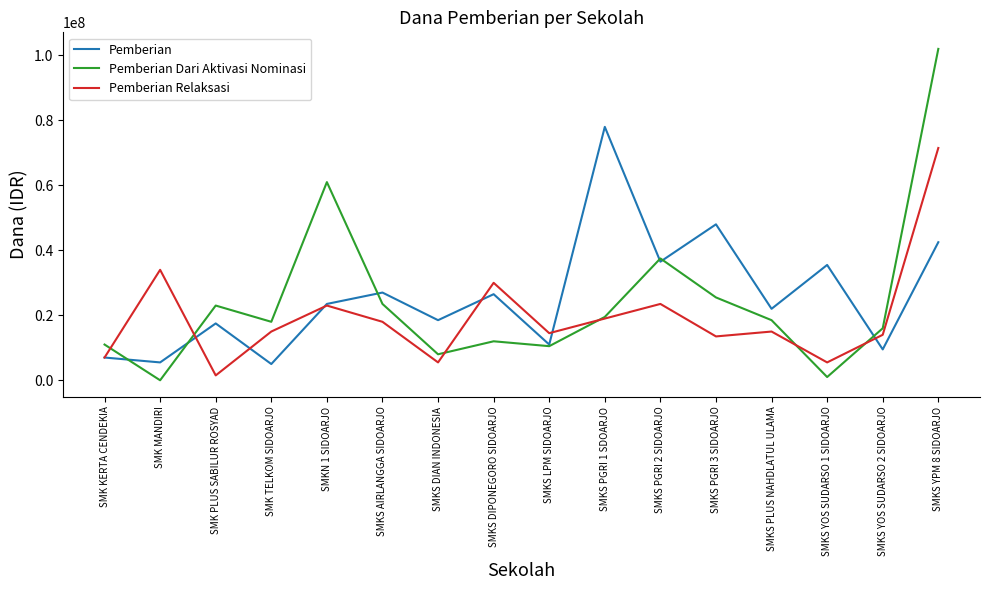

Rank the series by their maximum value, from lowest to highest.

Pemberian Relaksasi, Pemberian, Pemberian Dari Aktivasi Nominasi